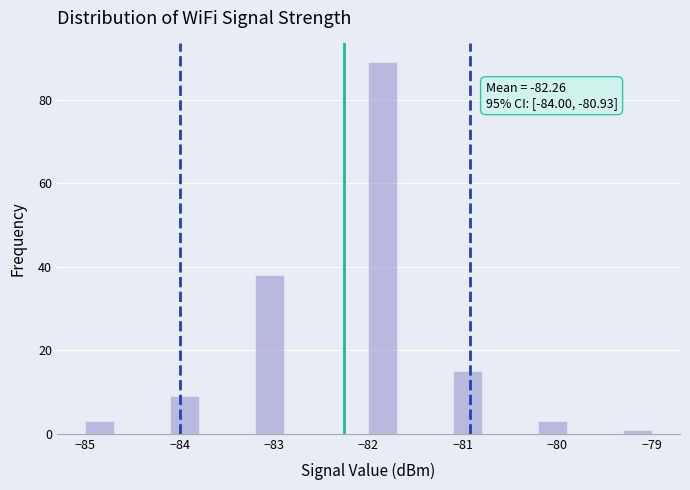

Read against the x-axis, roughly where is the centre of the tallest bar?

-81.8